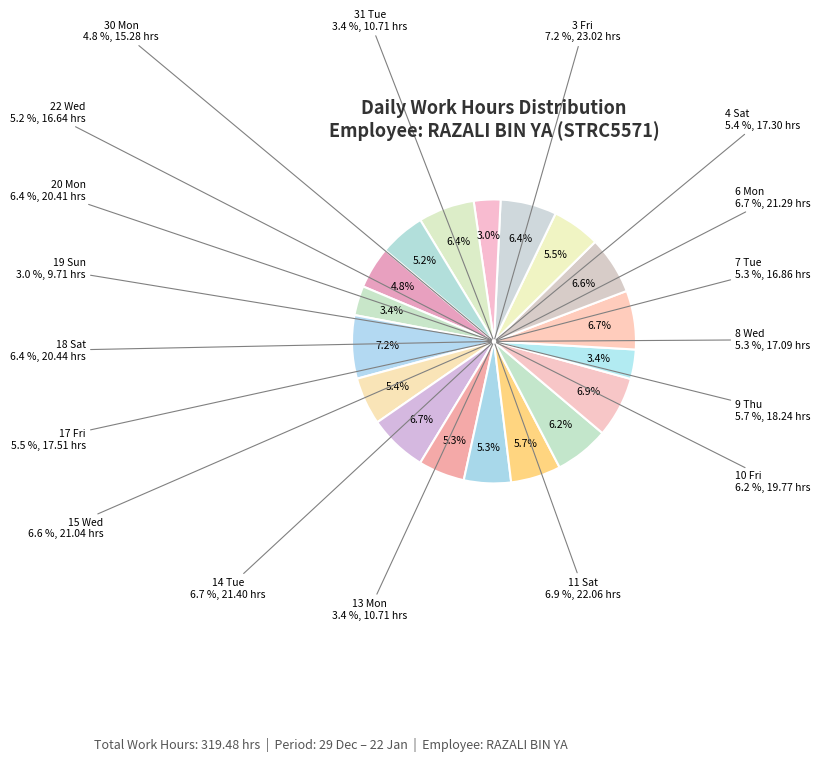

Is the sum of 19 Sun and 11 Sat greater than half?

No